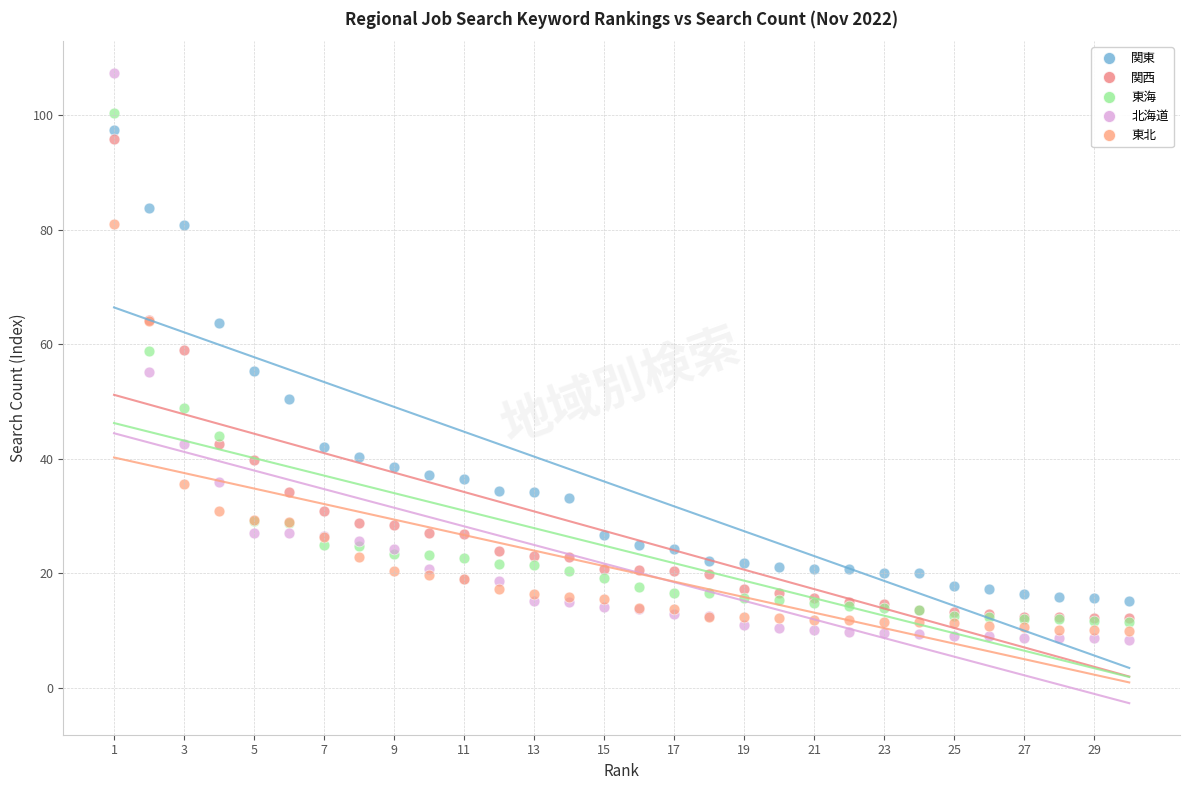

Which series contains the lowest Y value?

北海道